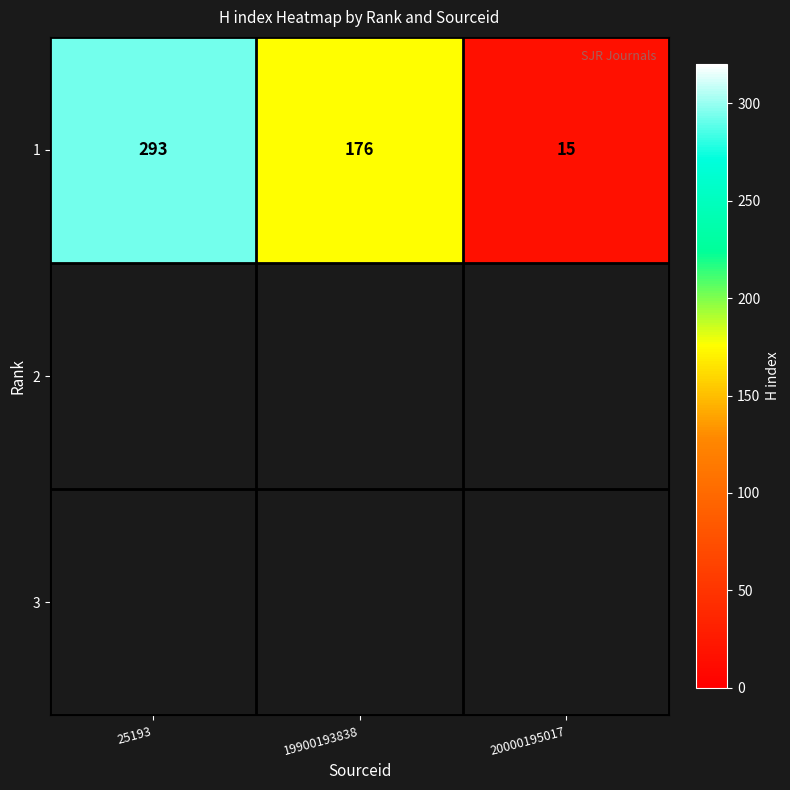

What is the maximum value shown in the chart?

293